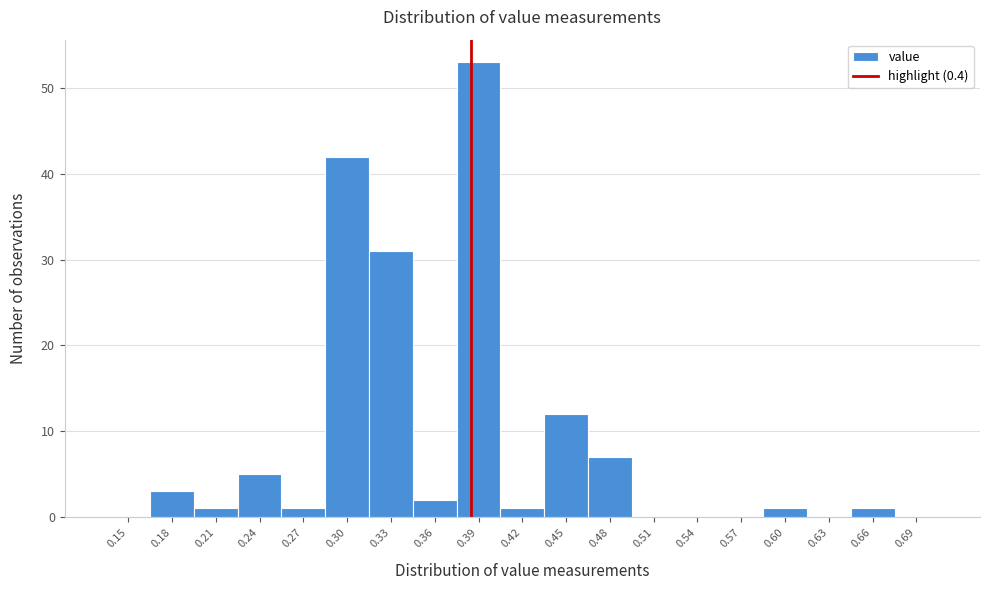

Reading right to left, extract all data points from this chart.

0.69=0	0.66=1	0.63=0	0.60=1	0.57=0	0.54=0	0.51=0	0.48=7	0.45=12	0.42=1	0.39=53	0.36=2	0.33=31	0.30=42	0.27=1	0.24=5	0.21=1	0.18=3	0.15=0